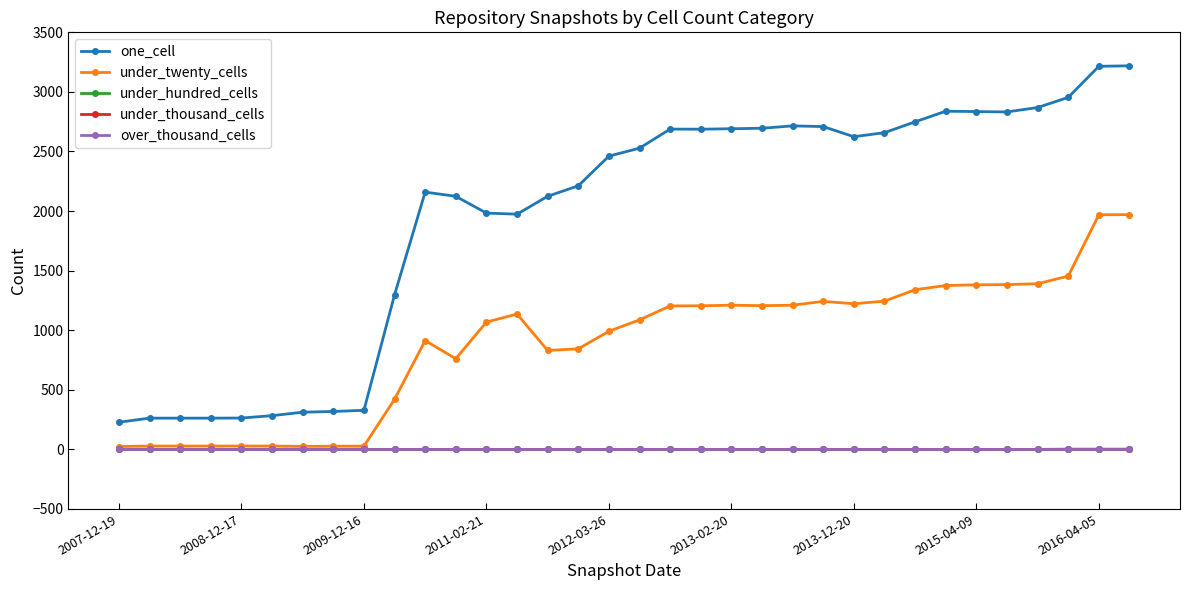

Does the chart have visible grid lines?

No